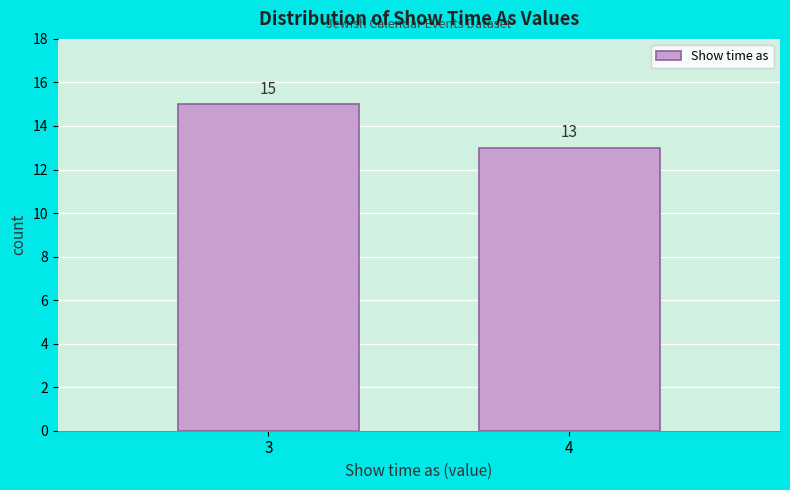

Reading right to left, list all the values displayed in this chart.

4=13	3=15